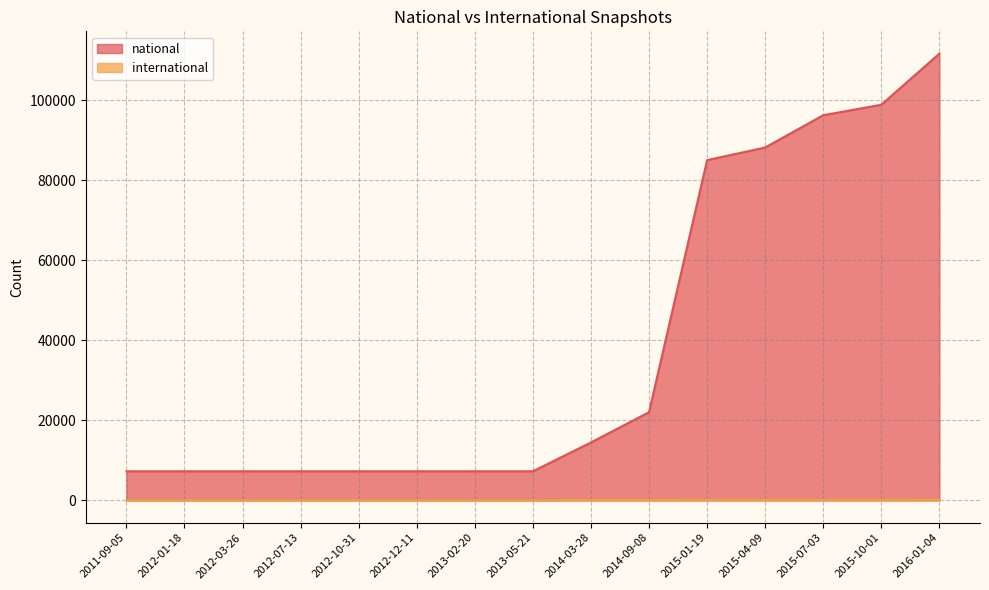

At which category is the sum across all series the highest?

2016-01-04